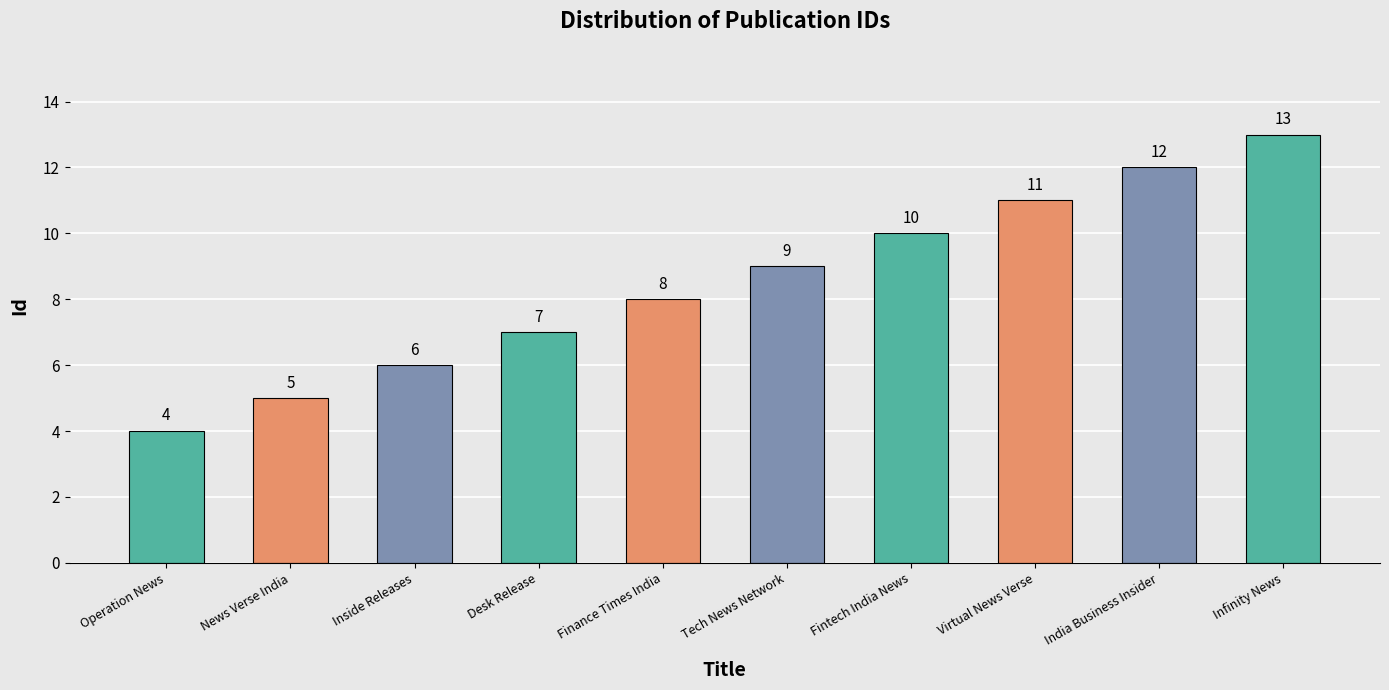

What is the smallest value displayed?

4